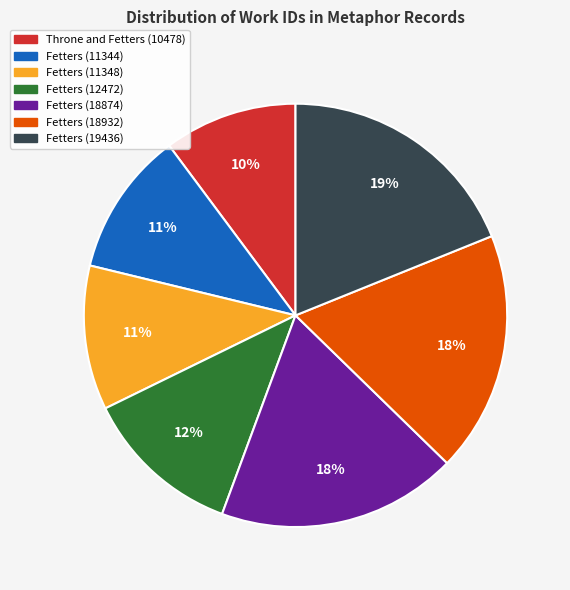

Is it true that Fetters (11348) is 11% of the pie?

True